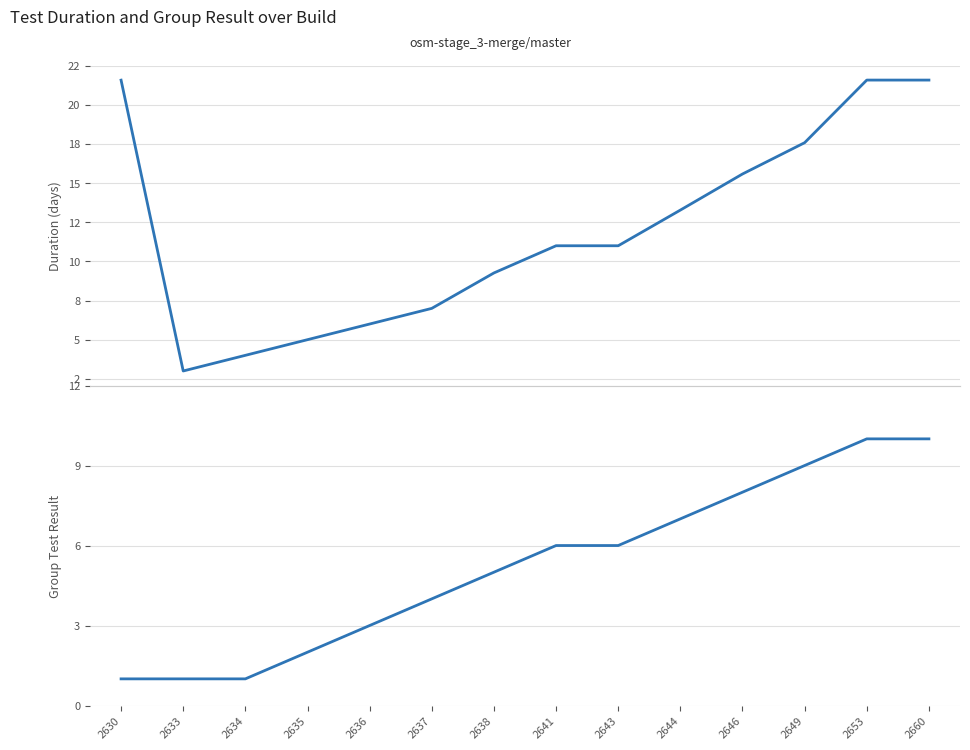

At which label does duration first exceed 11?

2630